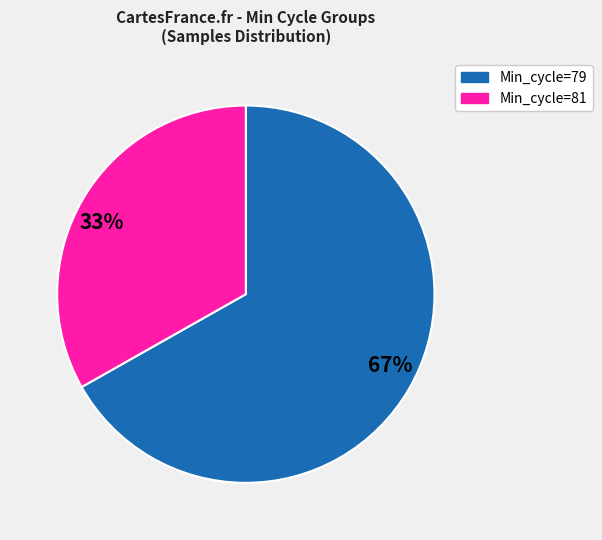

Count the number of slices in the pie.

2